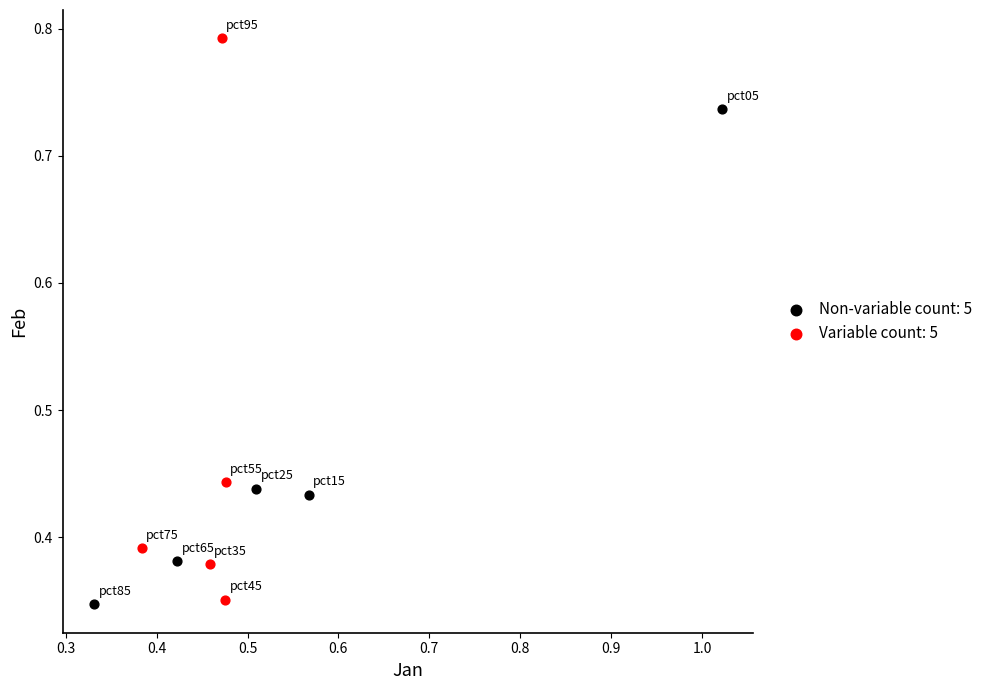

Which series has the widest spread of Y values?

Variable count: 5